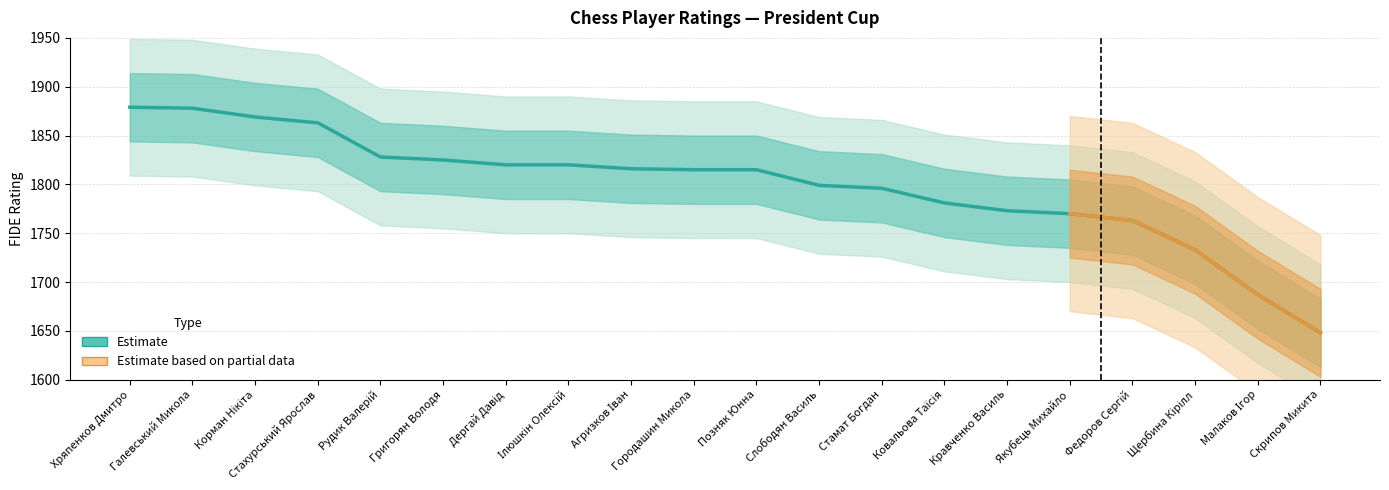

What is the sum of all values?

35978